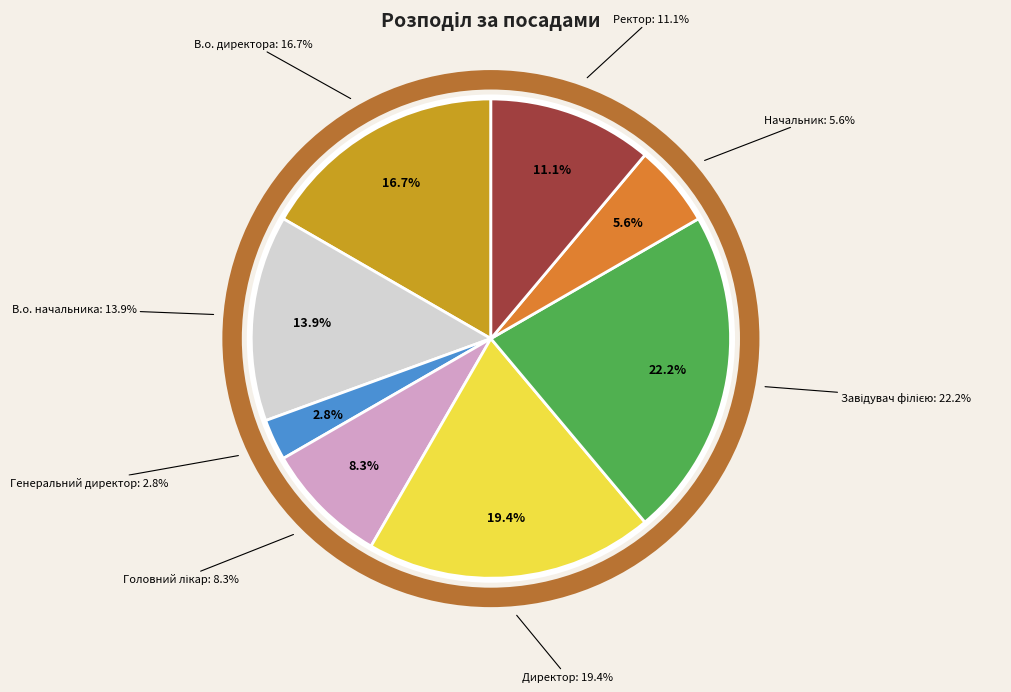

How many slices are in this pie chart?

8